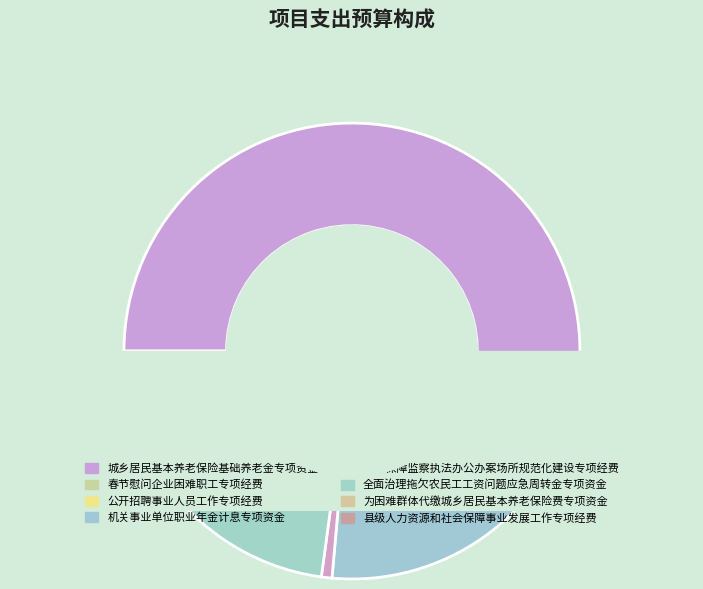

How many segments does this pie chart have?

8